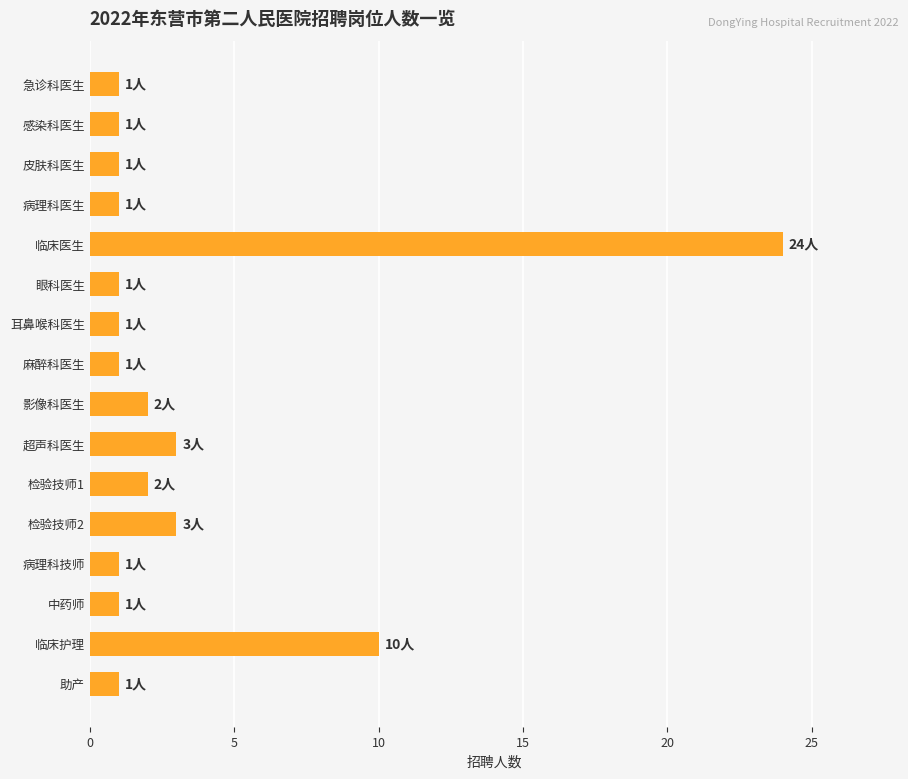

What is the smallest value displayed?

1